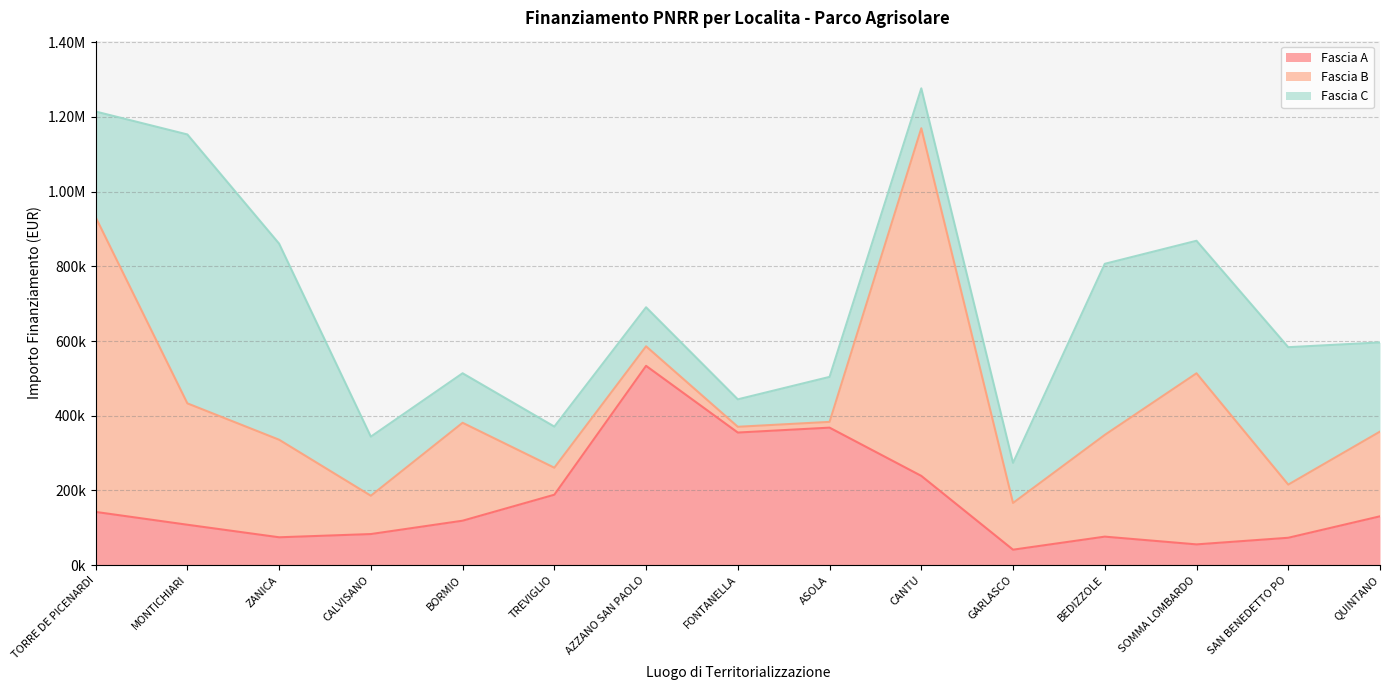

How many interior local valleys does the Fascia A series have?

4